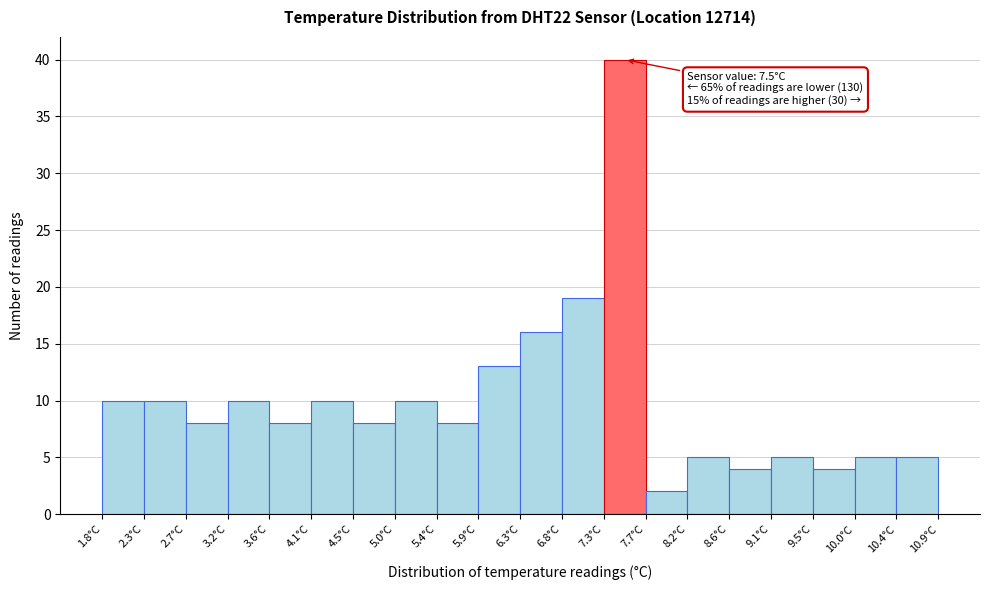

Which range on the x-axis has the tallest bar?

7.260 to 7.715